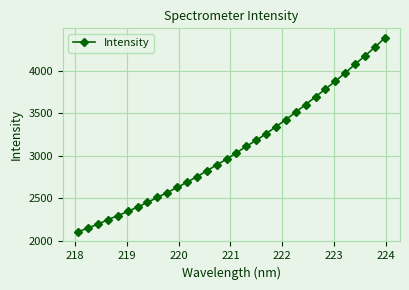

What is the average value?

3084.0